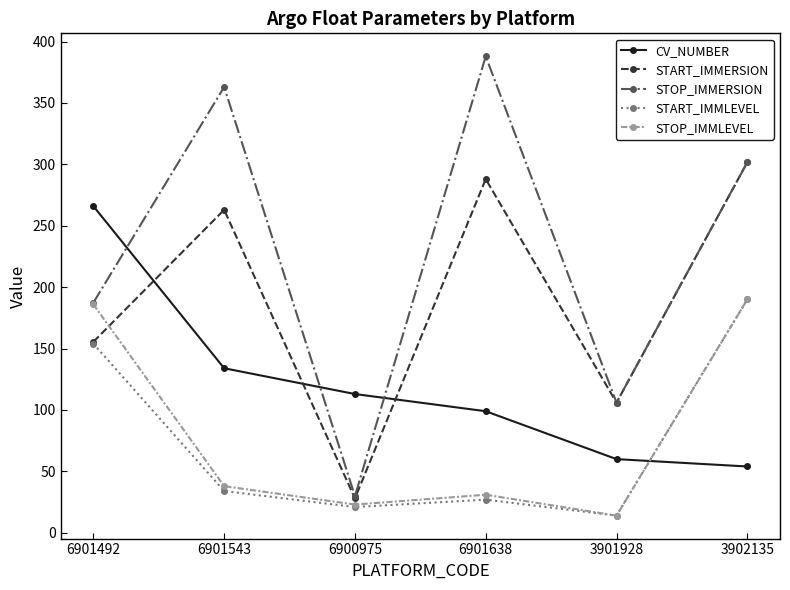

The STOP_IMMLEVEL series shows 266.6 at 6901492. True or false?

False